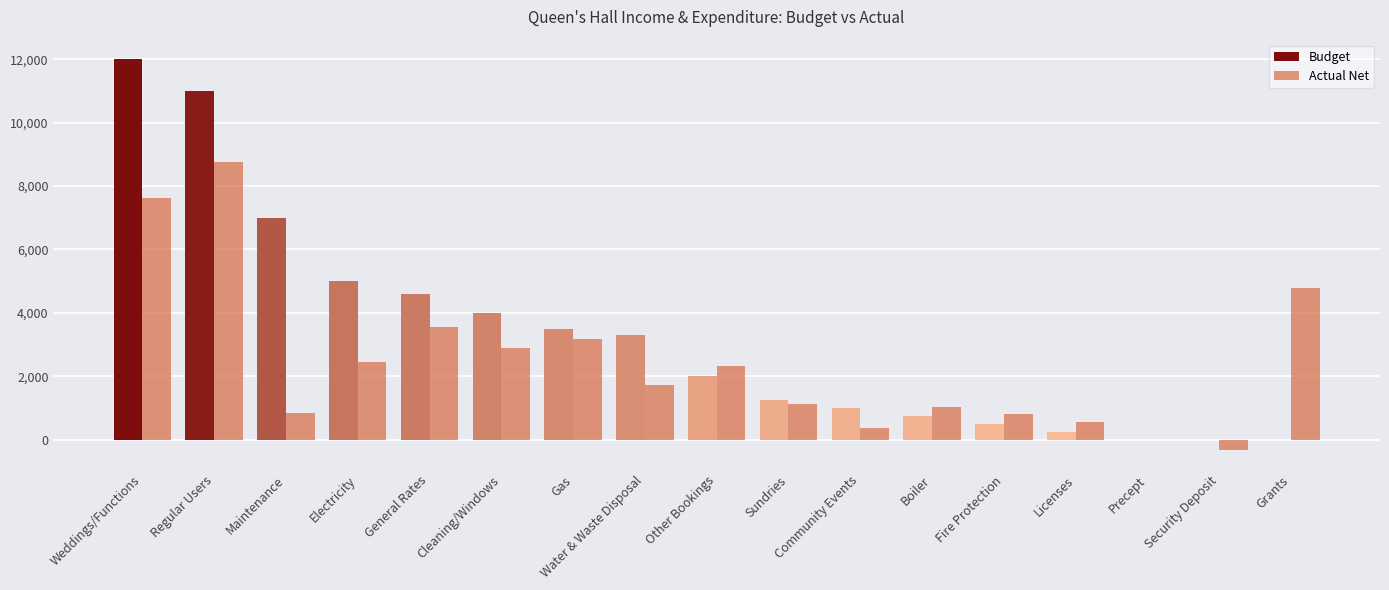

Between Community Events and Grants, which series saw the biggest shift?

Actual Net